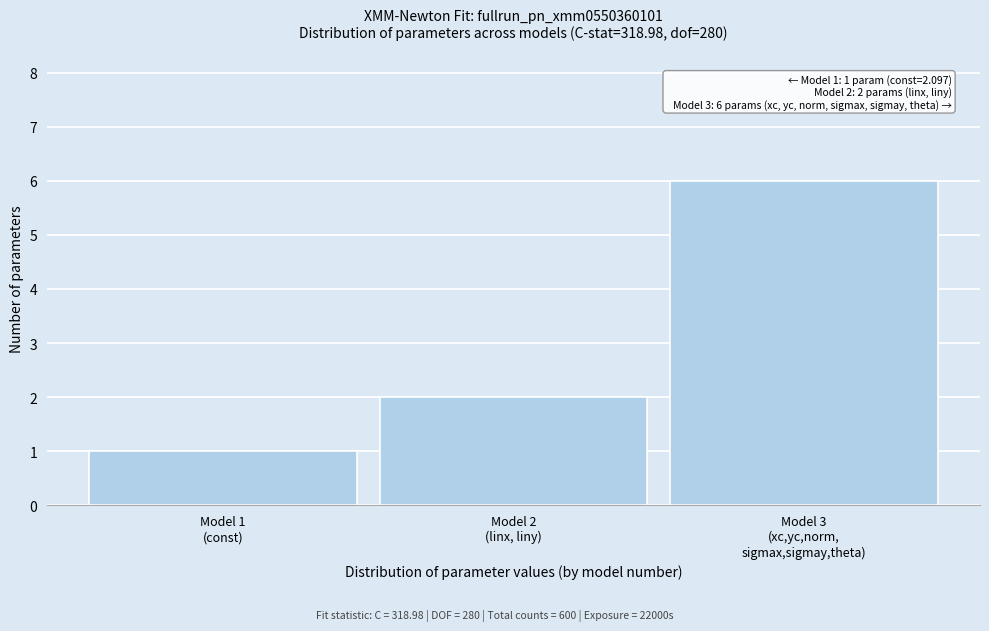

Reading left to right, what are all the values shown in this chart?

1	2	6